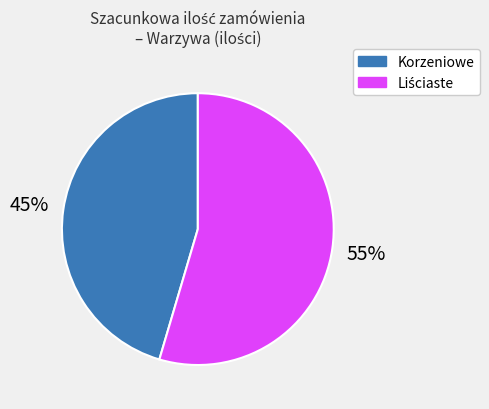

To the nearest percent, what is the average slice percentage?

50%